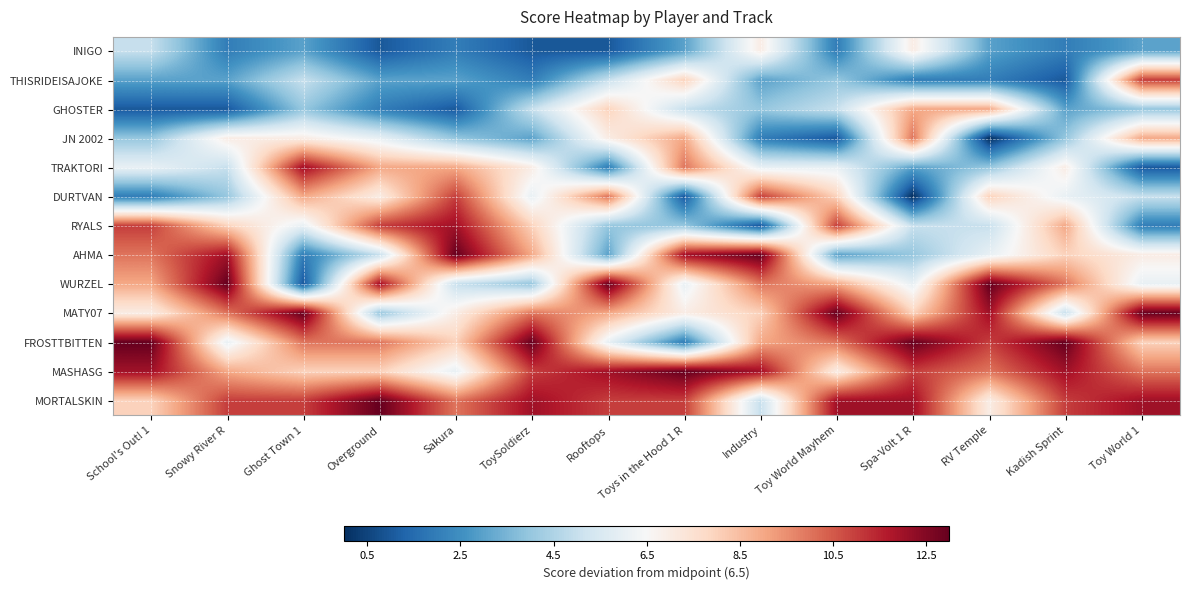

At how many categories does at least one series exceed 5?

14